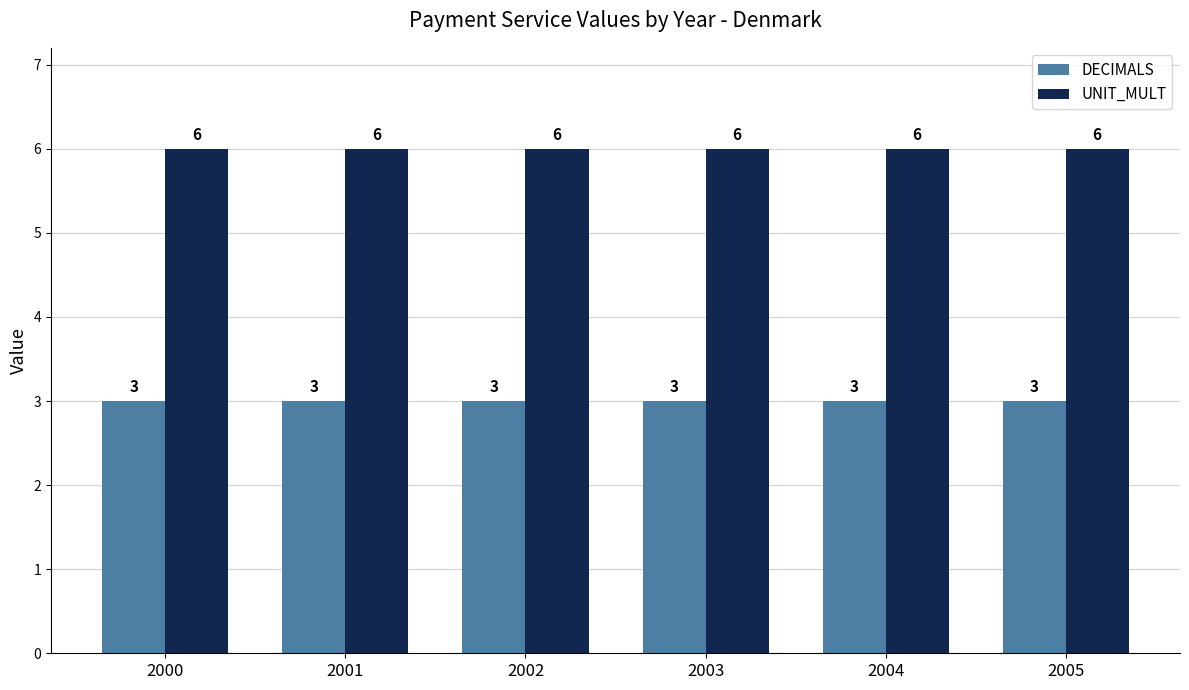

What is the spread (max minus min) of values at 2002?

3